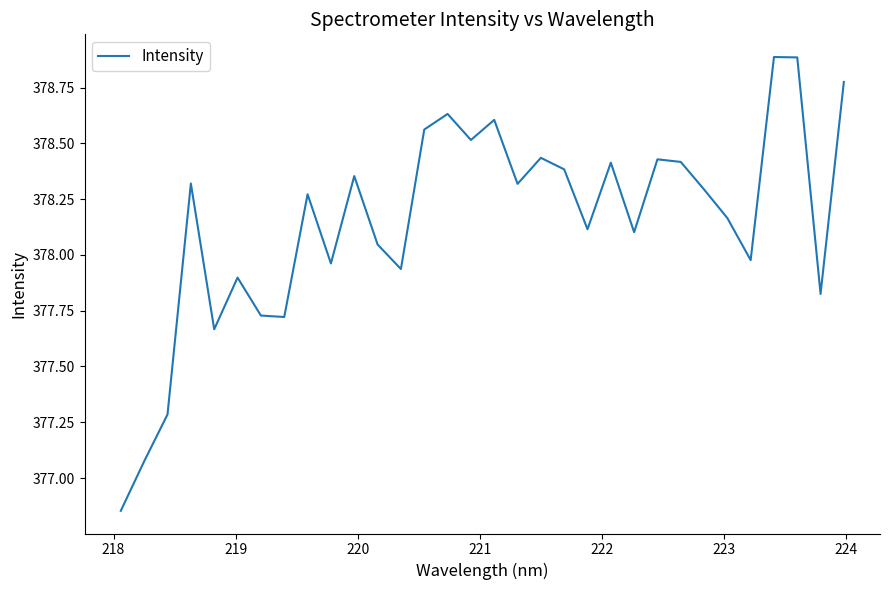

What is the difference between the maximum and minimum values?

2.0